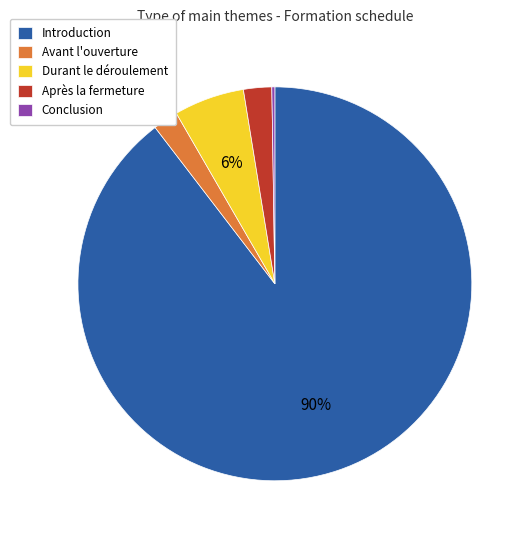

To the nearest percent, what is the average slice percentage?

20%